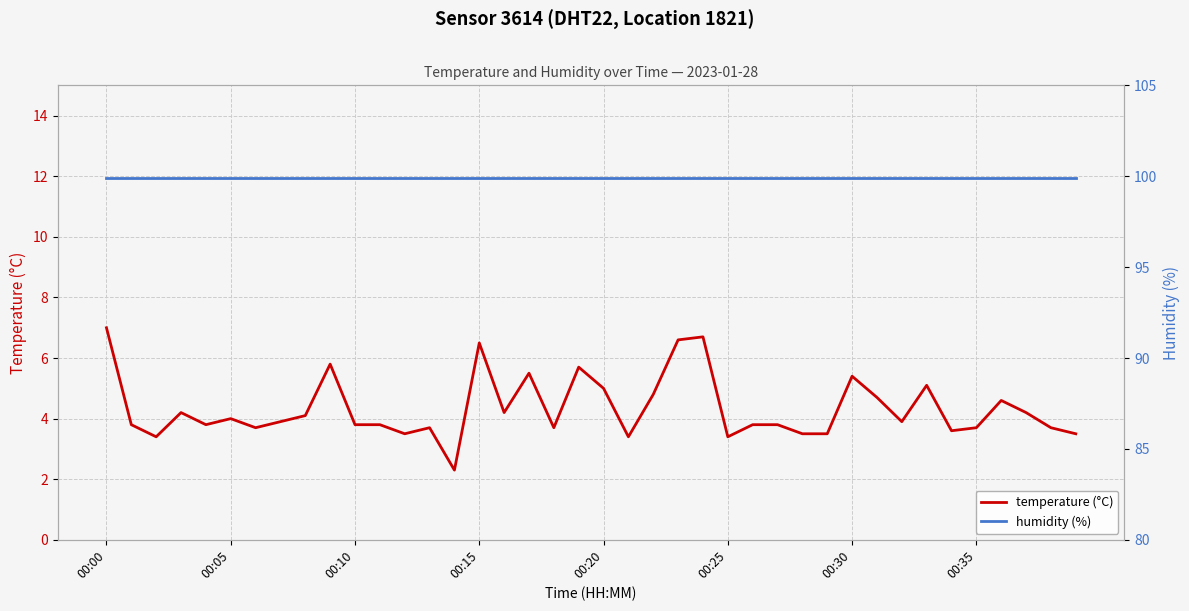

What is the lowest value of the temperature (°C) series?

2.3